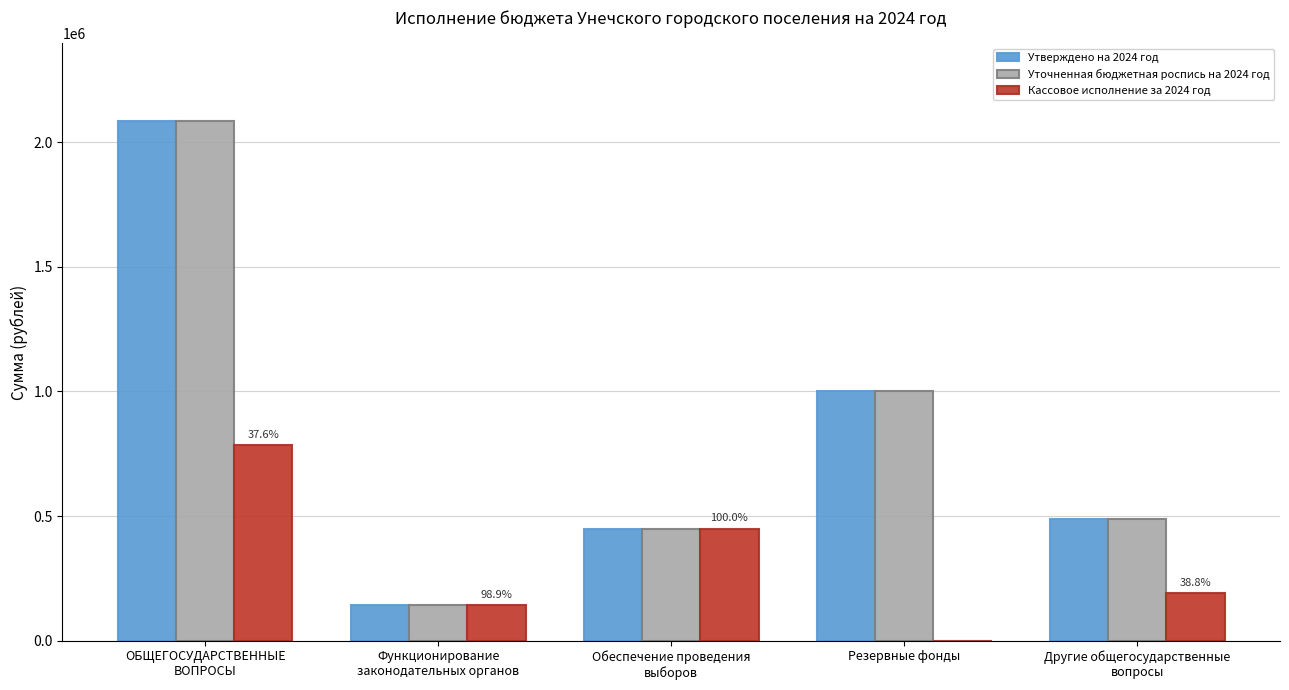

Where does the Уточненная бюджетная роспись на 2024 год series first go above 489200?

ОБЩЕГОСУДАРСТВЕННЫЕ
ВОПРОСЫ